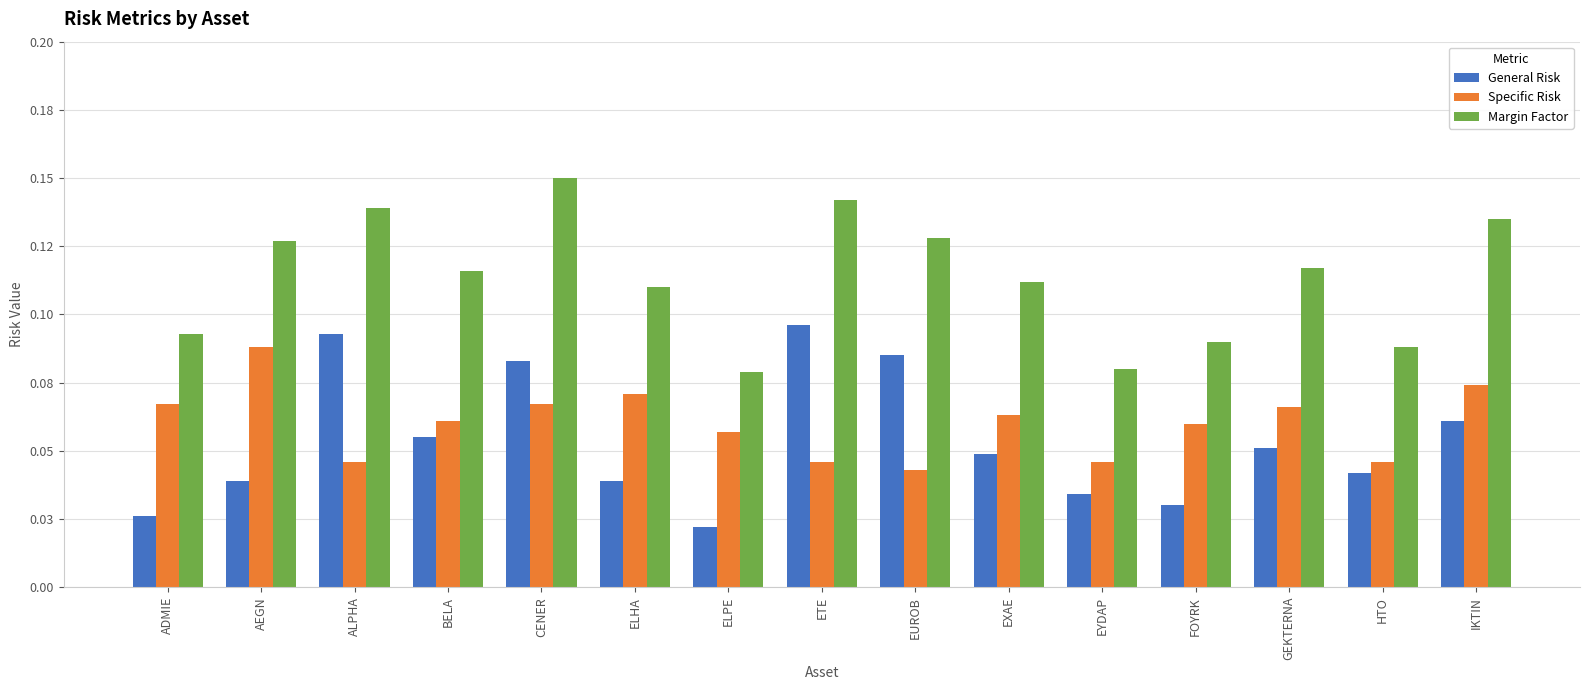

At how many categories does at least one series exceed 0?

15